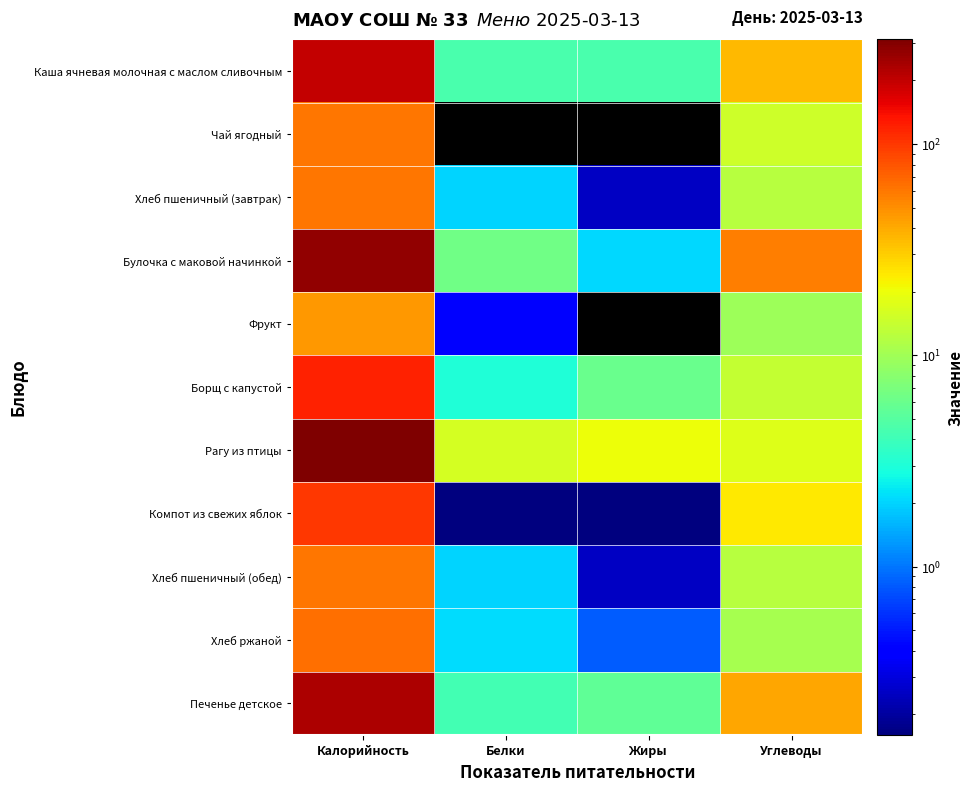

Rank the series by their maximum value, from highest to lowest.

Рагу из птицы, Булочка с маковой начинкой, Печенье детское, Каша ячневая молочная с маслом сливочным, Борщ с капустой, Компот из свежих яблок, Хлеб ржаной, Хлеб пшеничный (завтрак), Хлеб пшеничный (обед), Чай ягодный, Фрукт